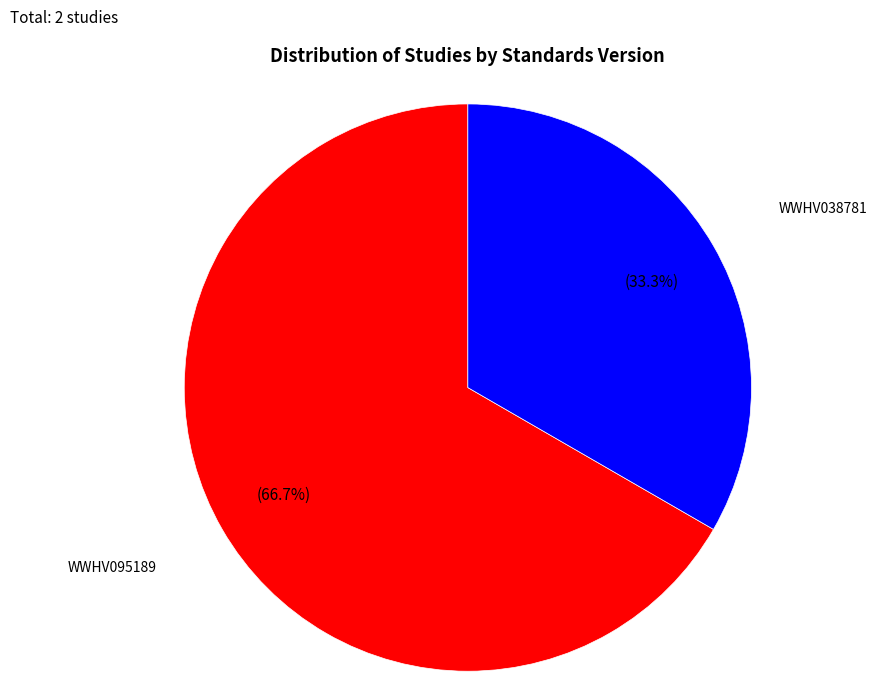

What is the ratio of the value at WWHV095189 to the value at WWHV038781?

2.0